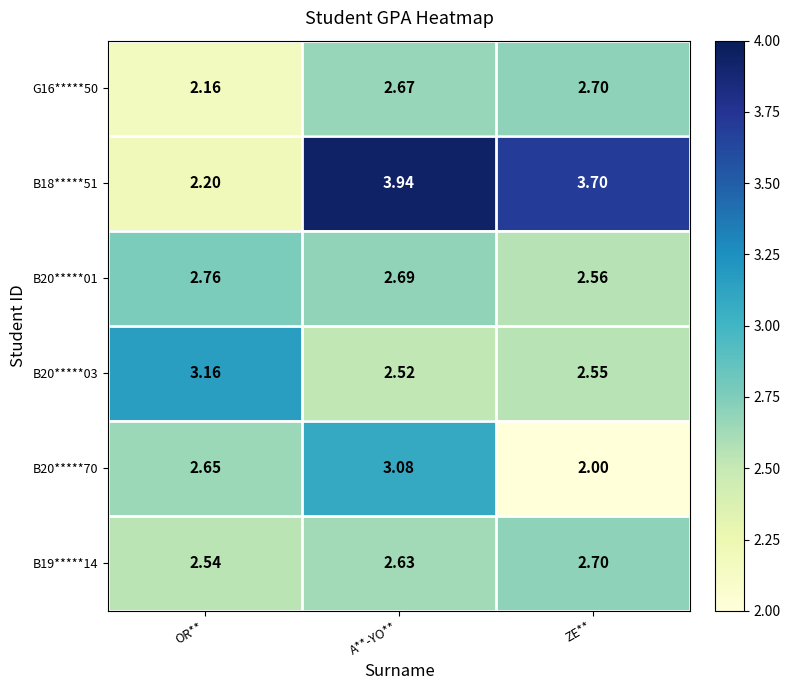

Rank the categories by B20*****70 value from highest to lowest.

A**-YO**, OR**, ZE**